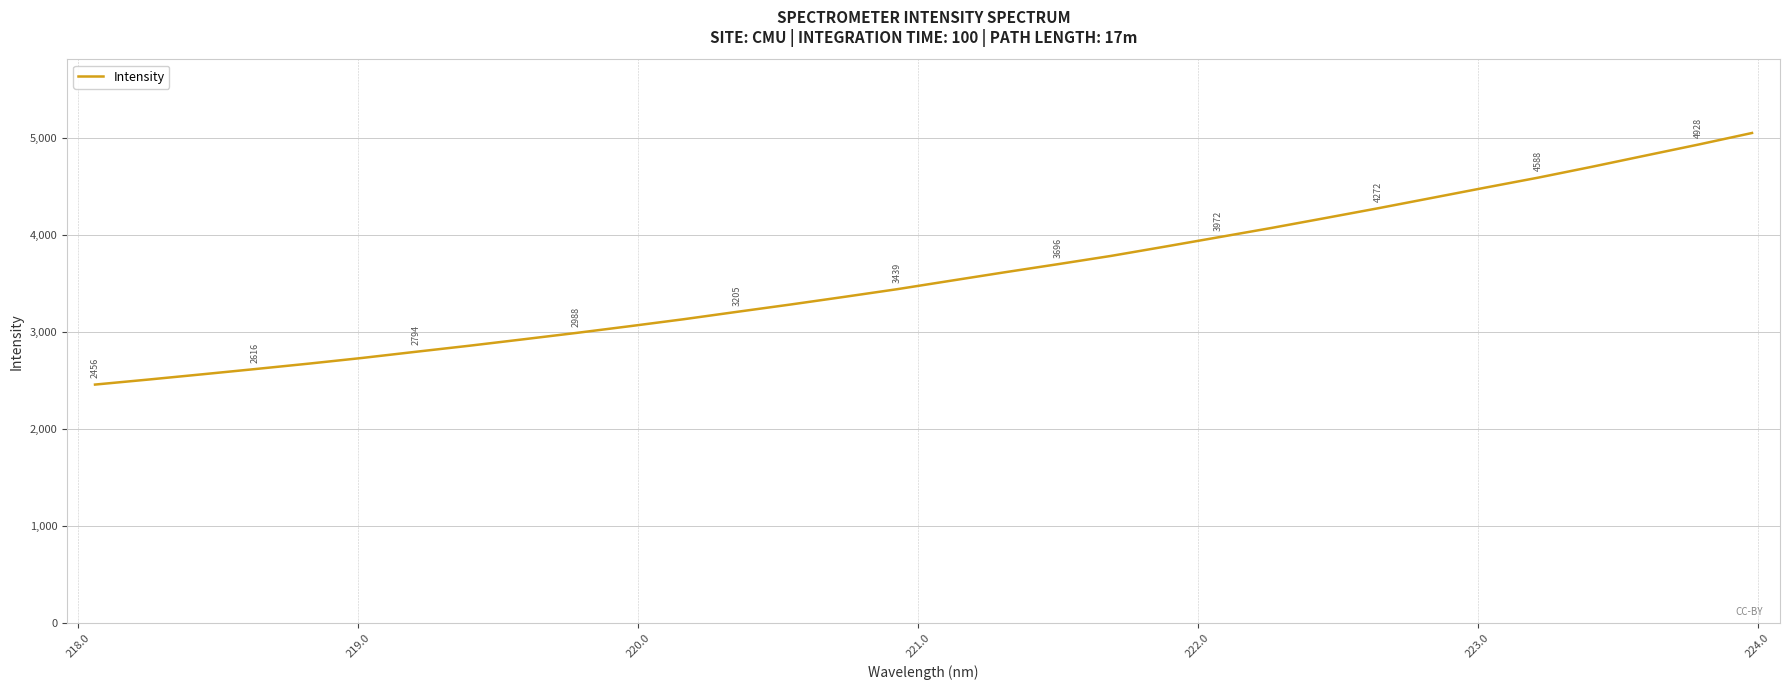

What is the smallest value displayed?

2456.2